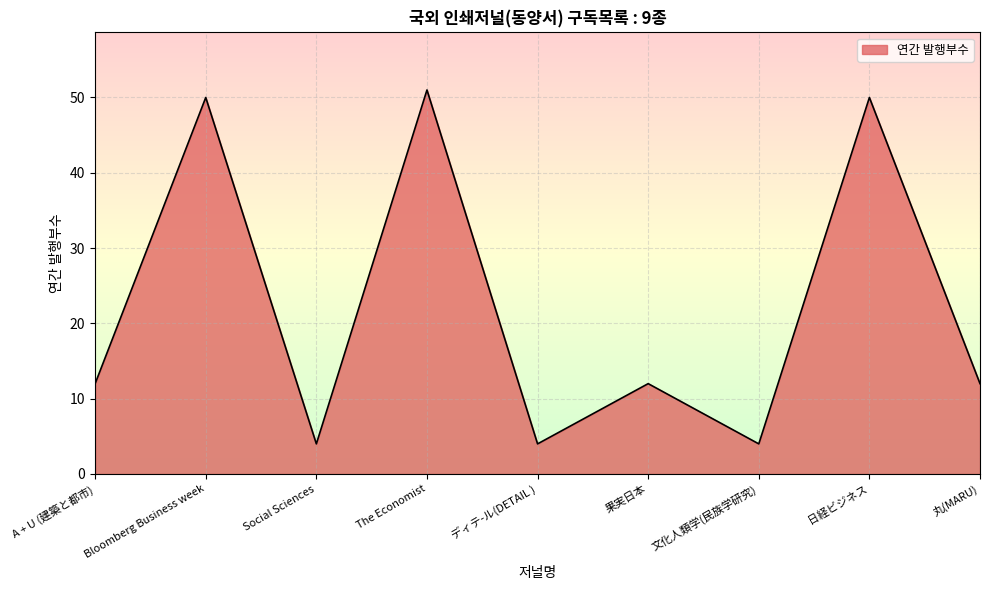

What is the minimum value shown in the chart?

4